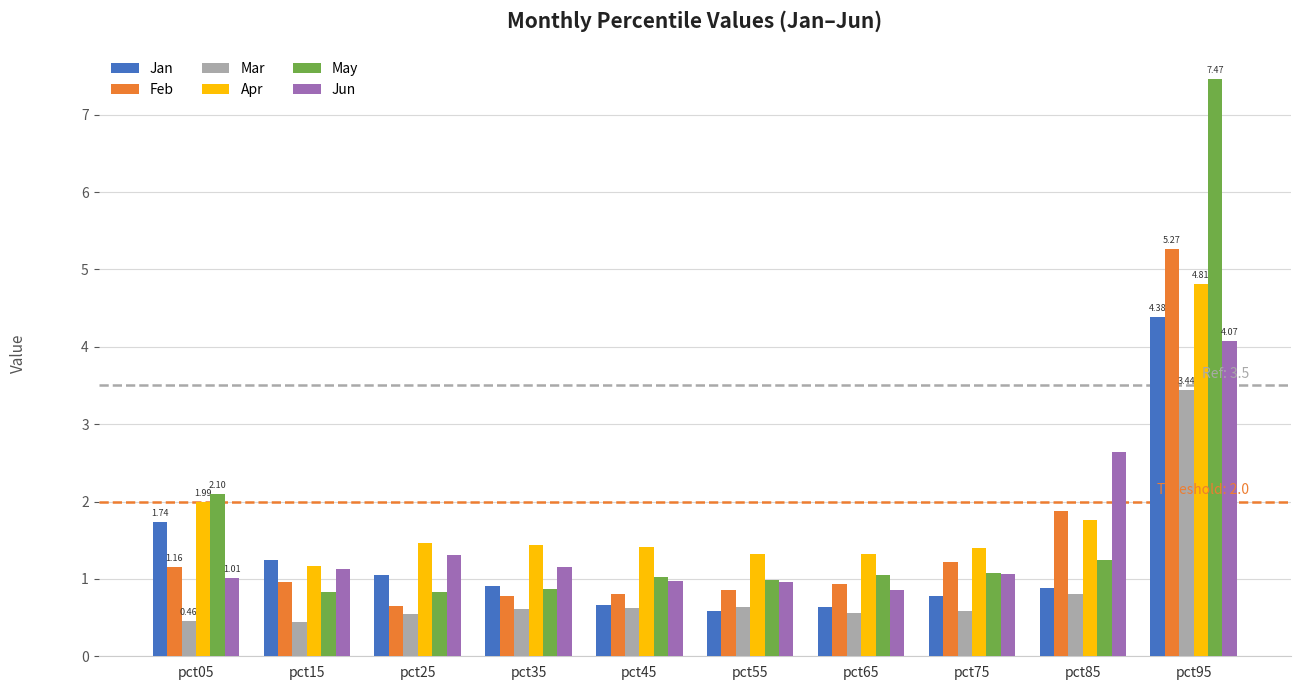

What is the minimum value shown in the chart?

0.4